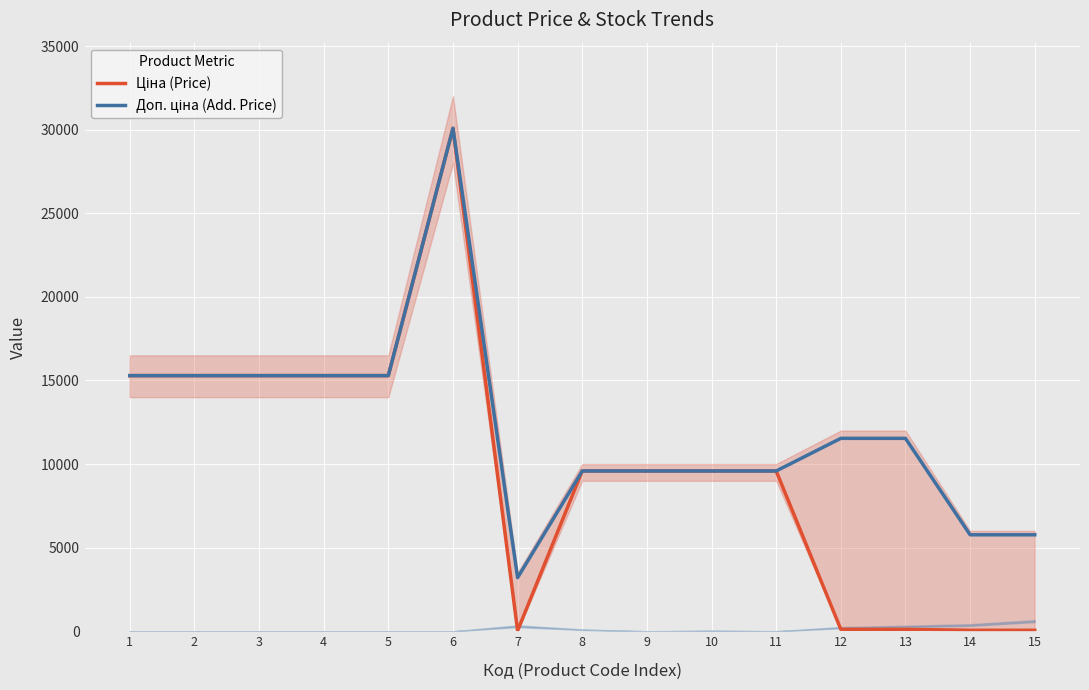

The Доп. ціна (Add. Price) series shows 9585.4 at 10. True or false?

True